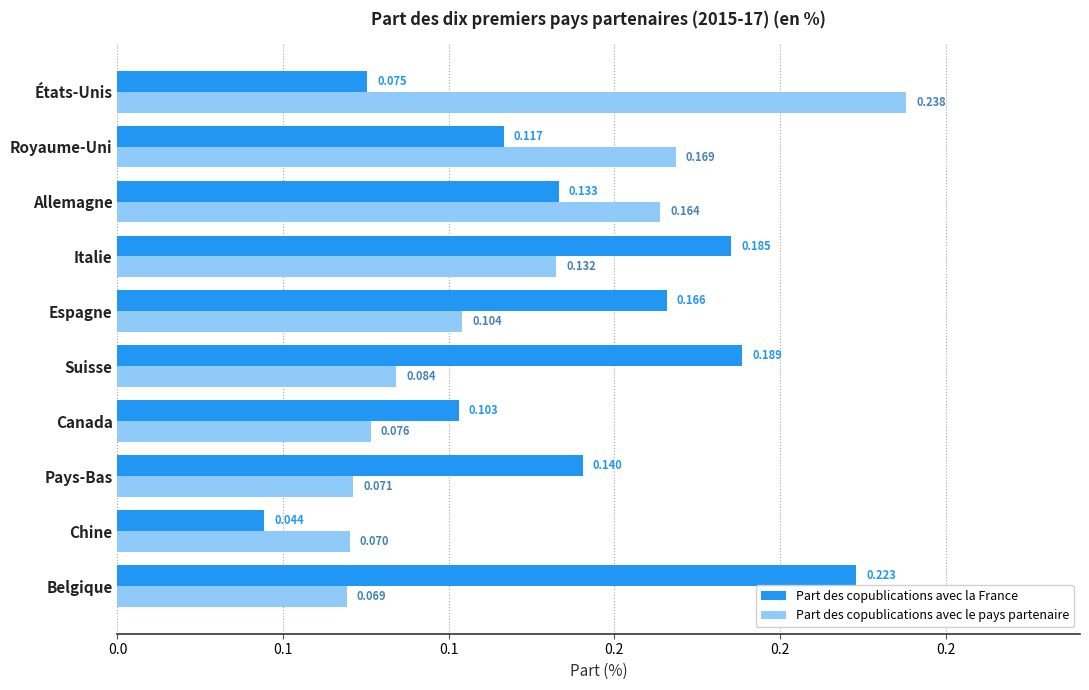

What are all the series names shown in the legend?

Part des copublications avec la France, Part des copublications avec le pays partenaire